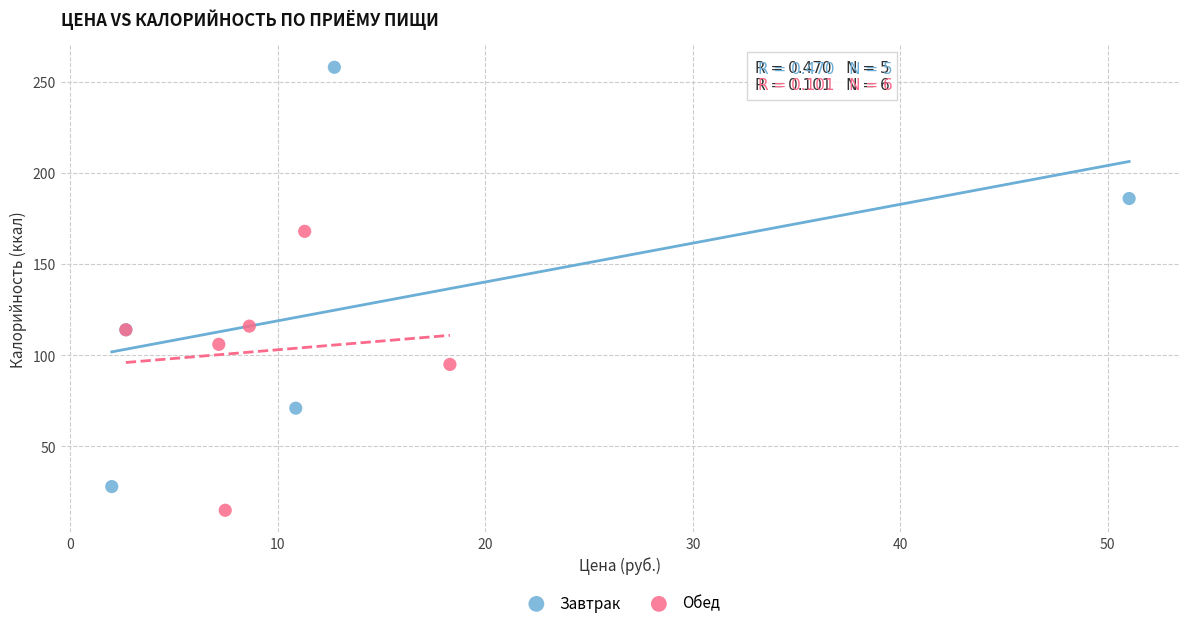

What are all the series names shown in the legend?

Завтрак, Обед